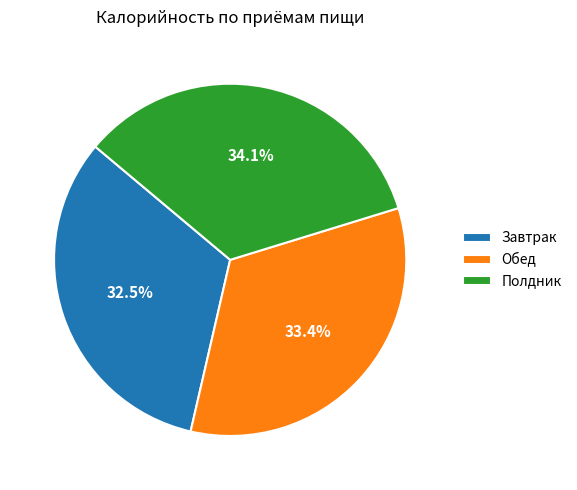

Combined, what portion of the pie is Обед and Завтрак?

65.9%